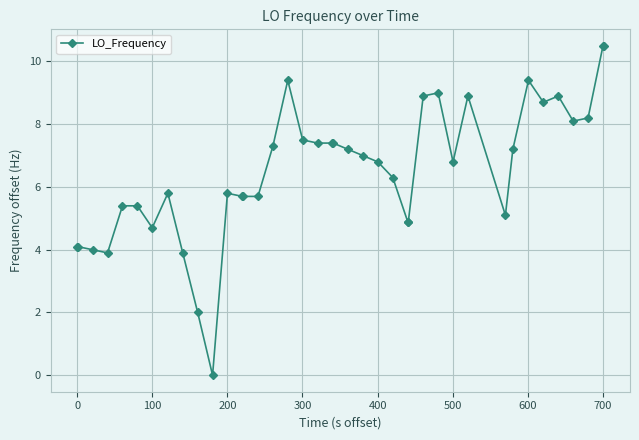

Reading left to right, what are all the values shown in this chart?

4.1	4.1	4.0	3.9	5.4	5.4	4.7	5.8	3.9	2.0	0.0	5.8	5.7	5.7	5.7	7.3	9.4	7.5	7.4	7.4	7.4	7.2	7.0	6.8	6.3	4.9	4.9	8.9	9.0	6.8	8.9	5.1	7.2	9.4	8.7	8.9	8.1	8.2	10.5	10.5